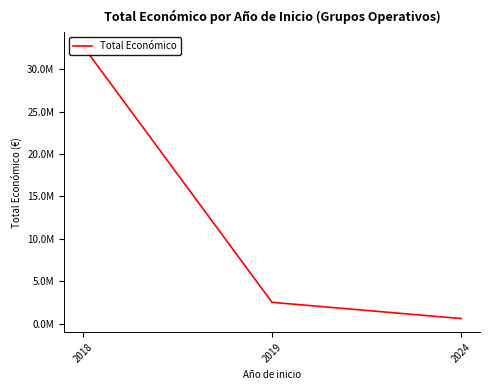

How many data points are less than 2514513?

1